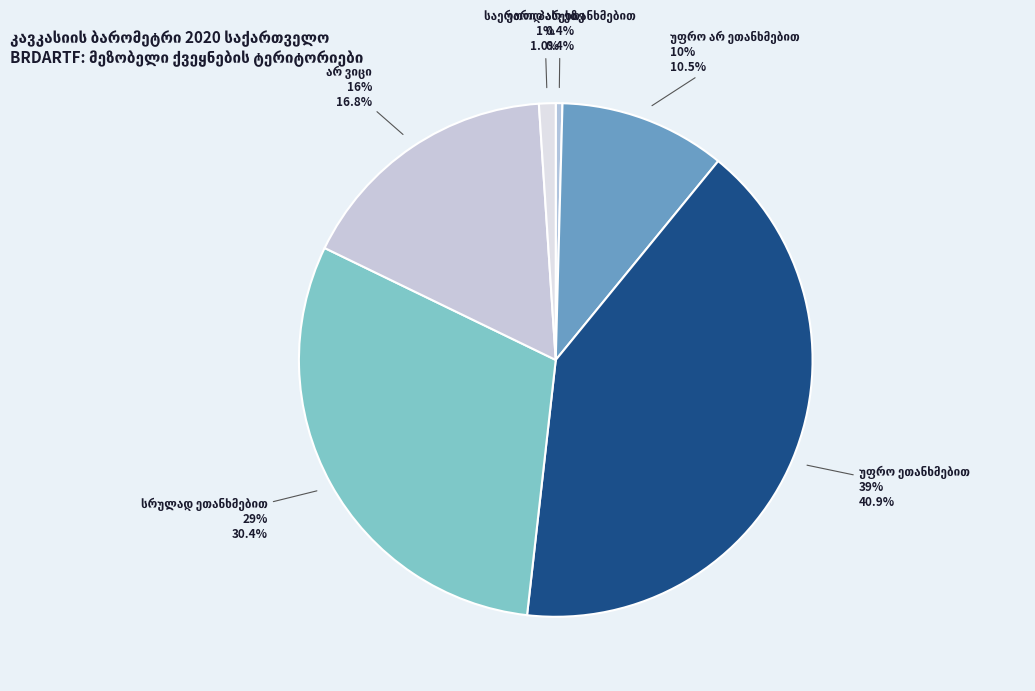

Rank the categories by value from highest to lowest.

უფრო ეთანხმებით, სრულად ეთანხმებით, არ ვიცი, უფრო არ ეთანხმებით, უარი პასუხზე, საერთოდ არ ეთანხმებით